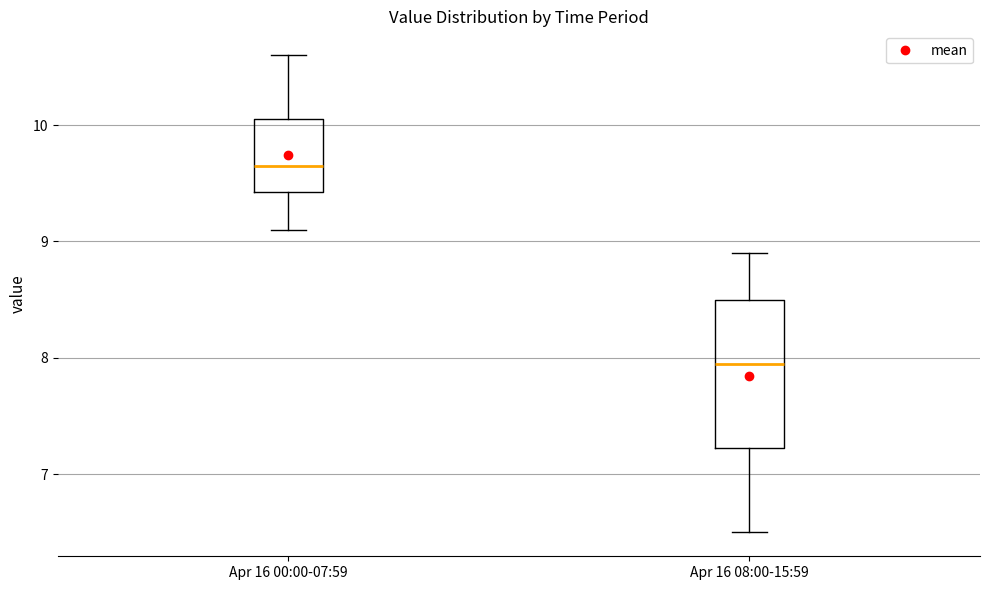

Comparing the boxes themselves (not the whiskers), which one is the tallest?

Apr 16 08:00-15:59